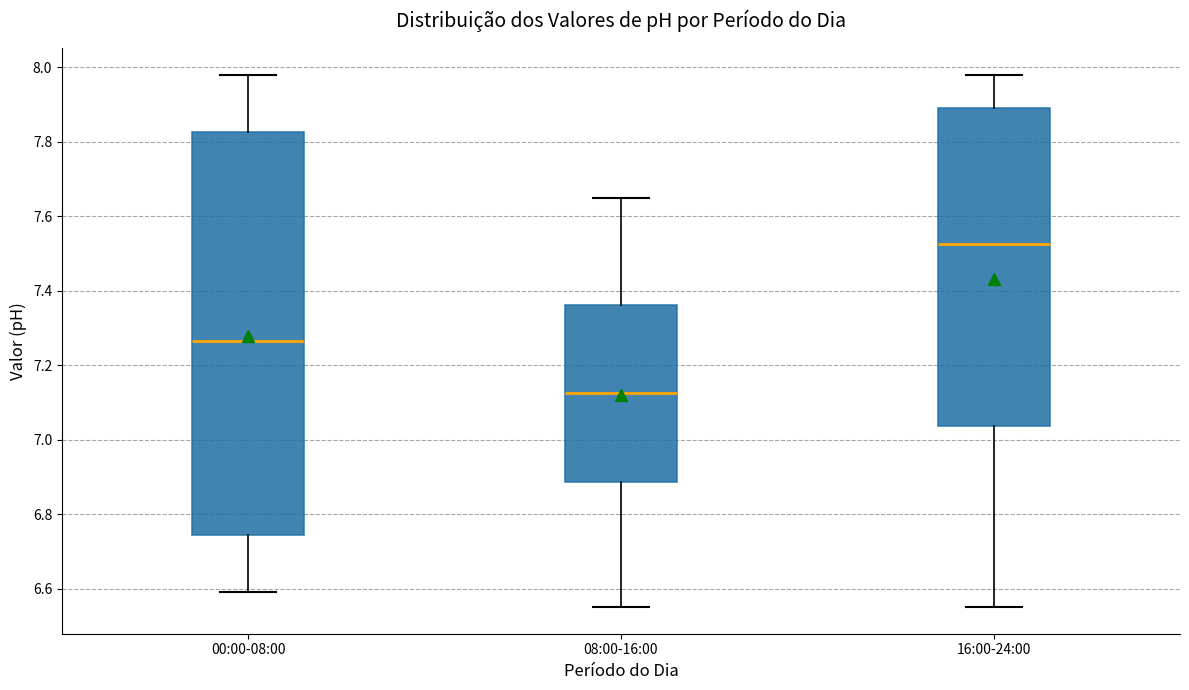

Where does the upper whisker of the box for 08:00-16:00 end on the y-axis? The values are not printed on the chart, so give them approximately, as read against the axis.

7.66